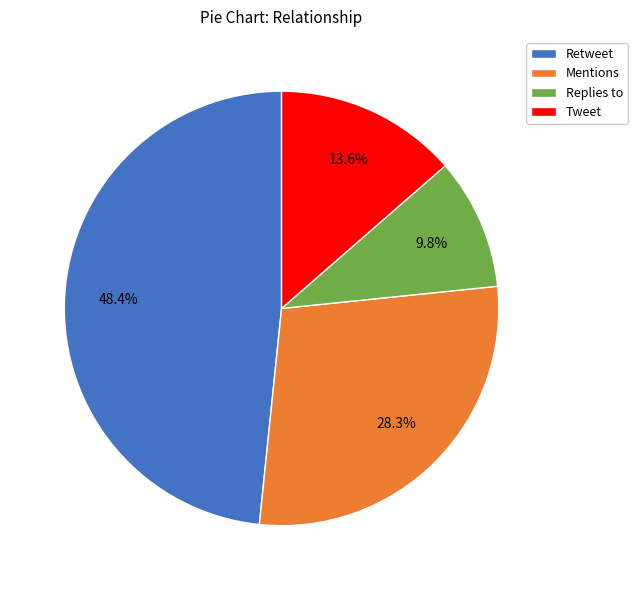

Does any single category account for the majority?

No